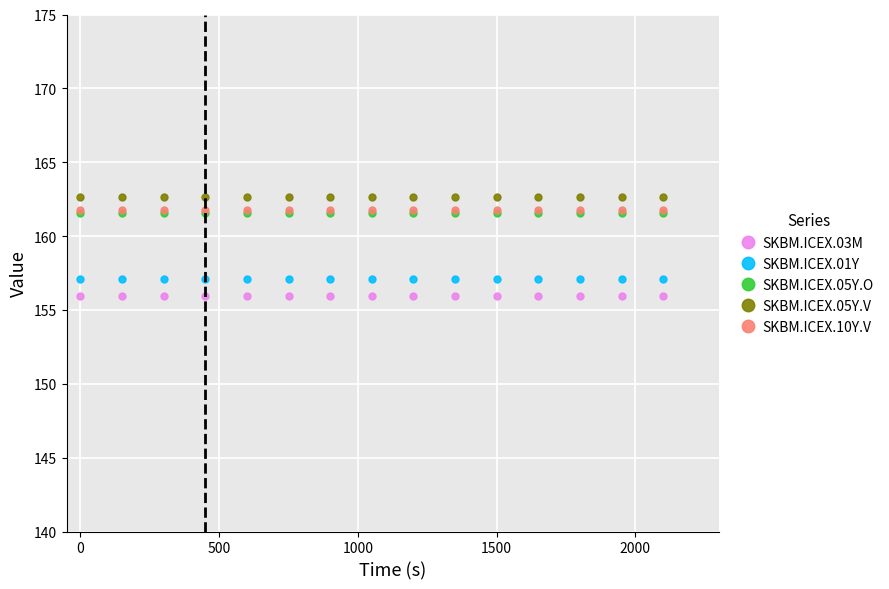

How many distinct data groups are displayed?

5